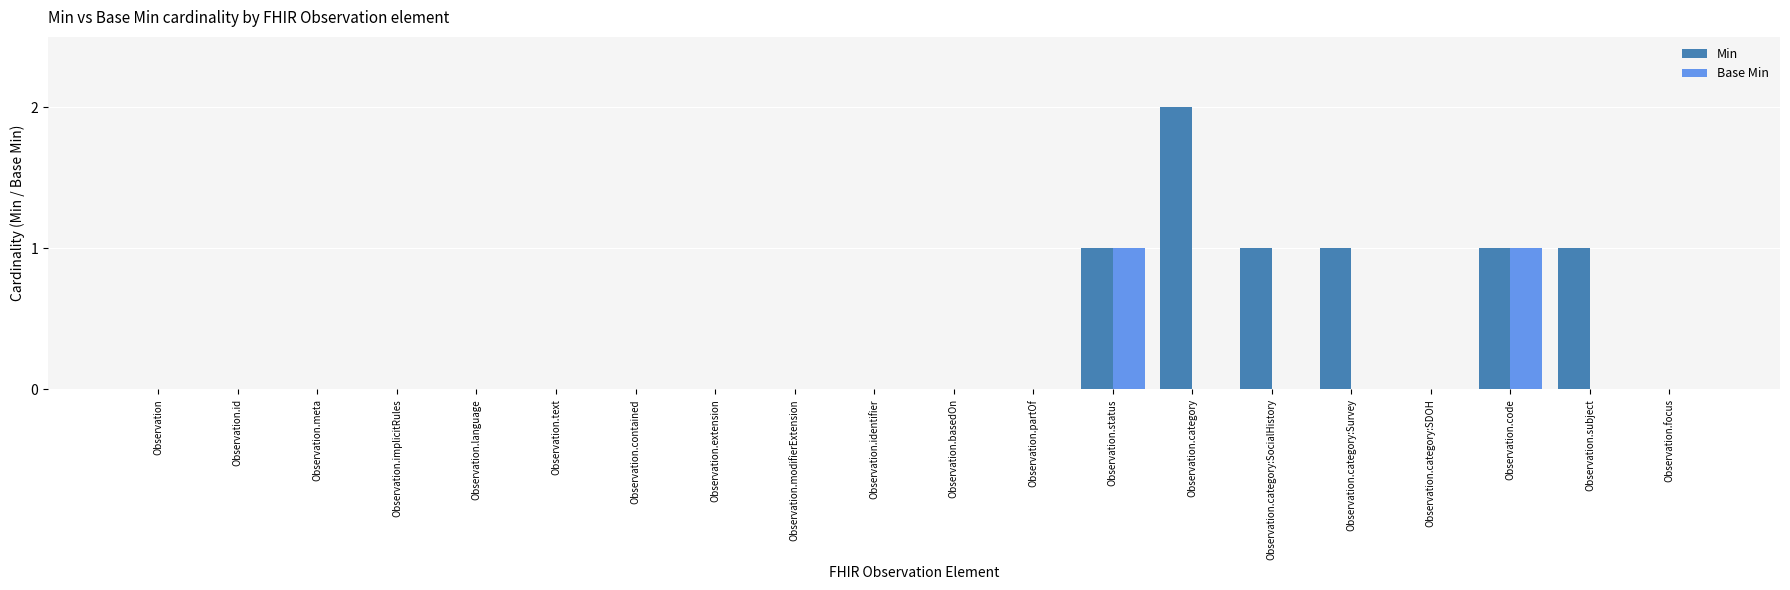

What are all the series names shown in the legend?

Min, Base Min